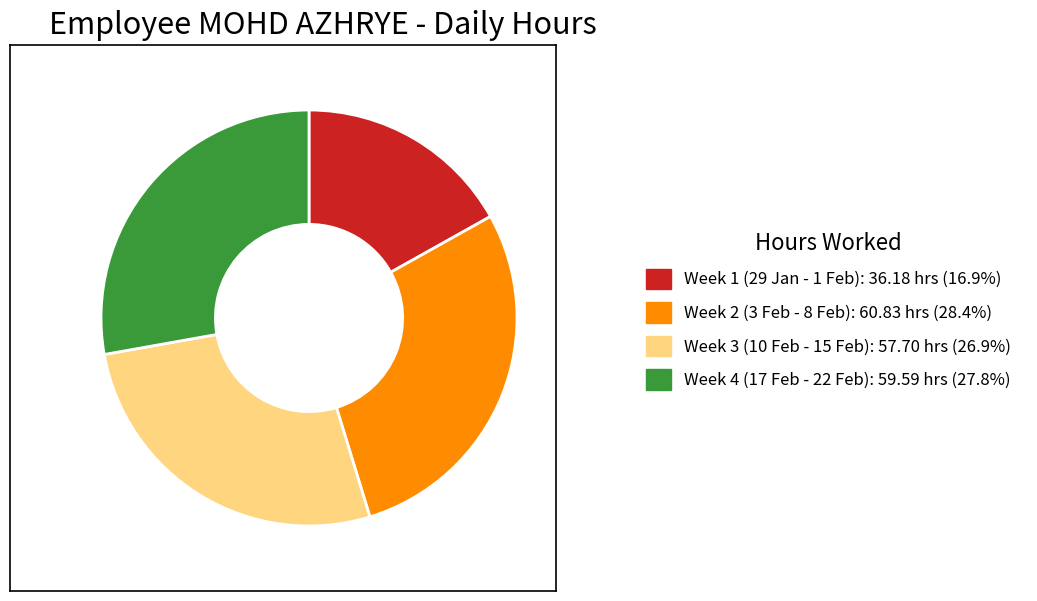

What is the ratio of the value at Week 4 (17 Feb - 22 Feb): 59.59 hrs (27.8%) to the value at Week 1 (29 Jan - 1 Feb): 36.18 hrs (16.9%)?

1.6